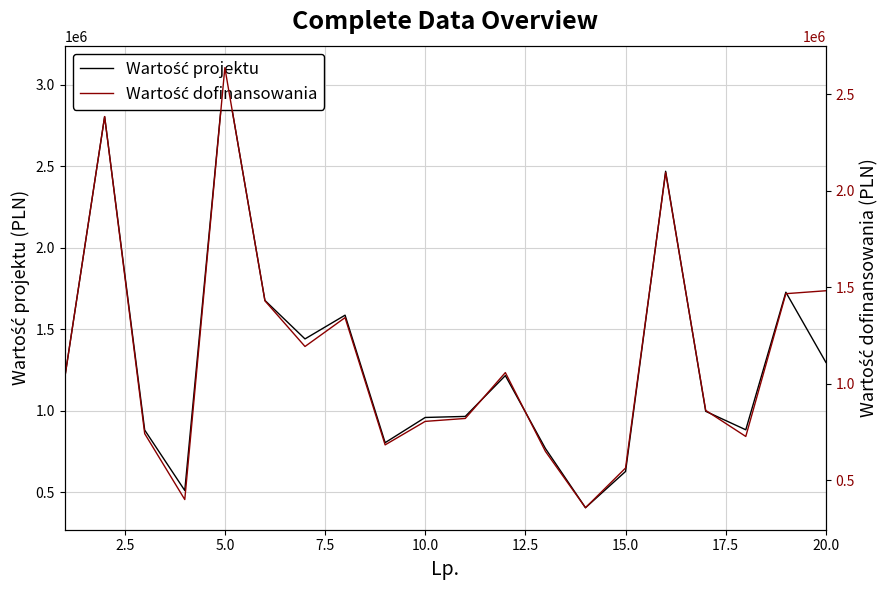

How many data points in Wartość dofinansowania are above 1023597?

10